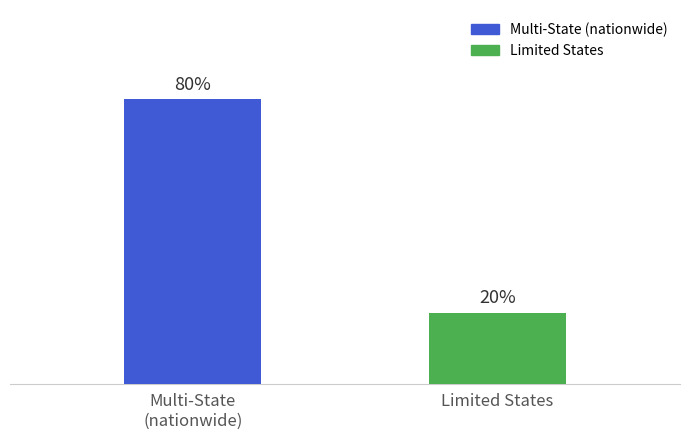

Which label corresponds to the smallest value in the chart?

Limited States